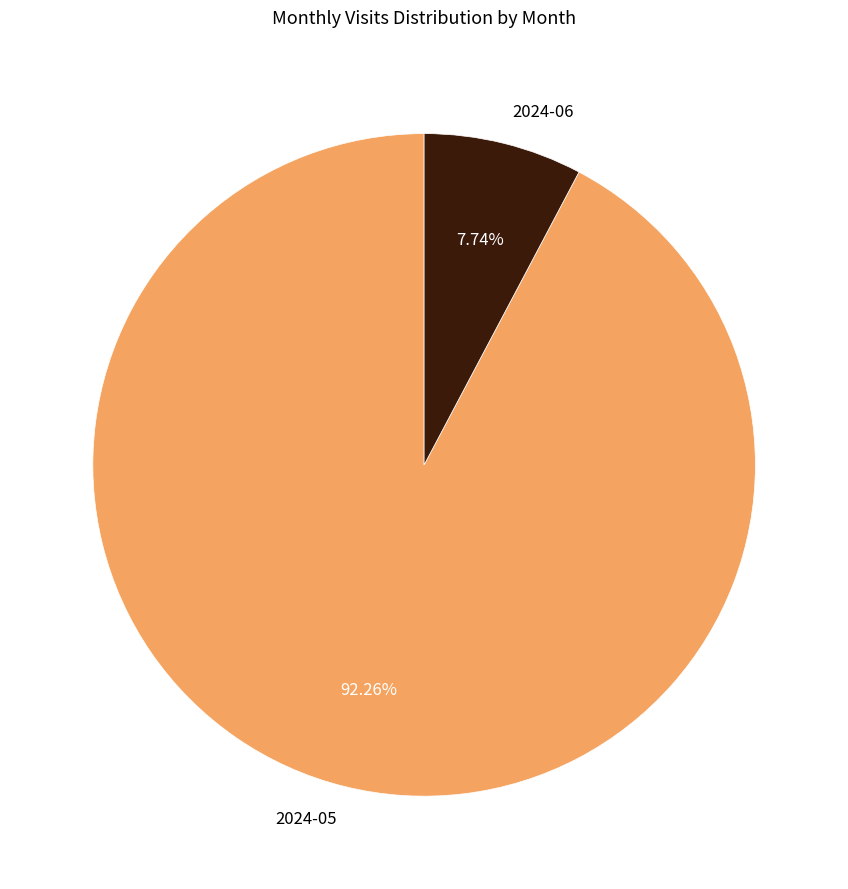

Which slice is the largest?

2024-05